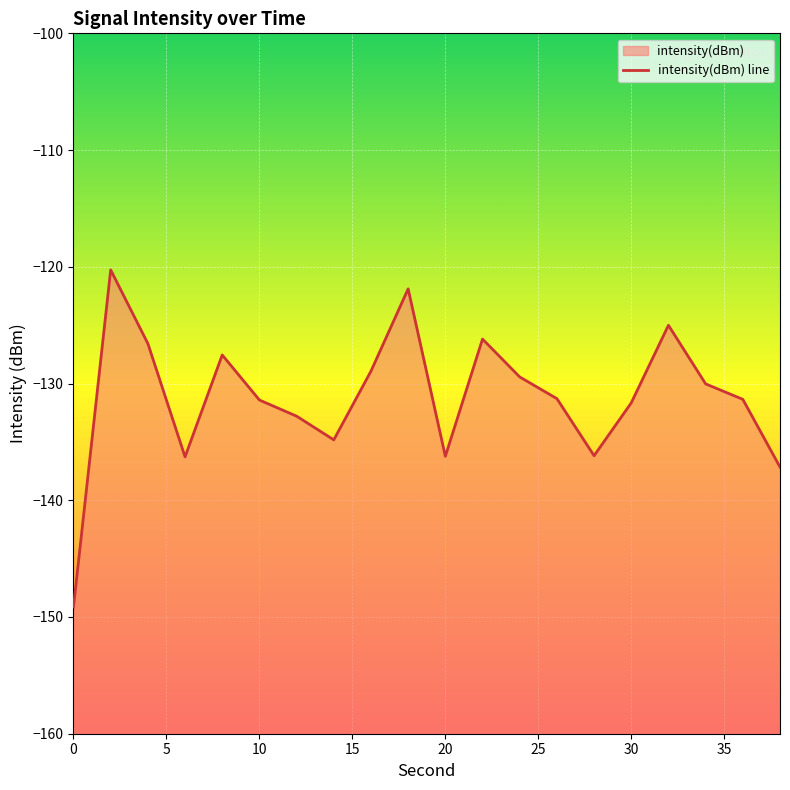

What is the difference between the maximum and second lowest values?

16.9